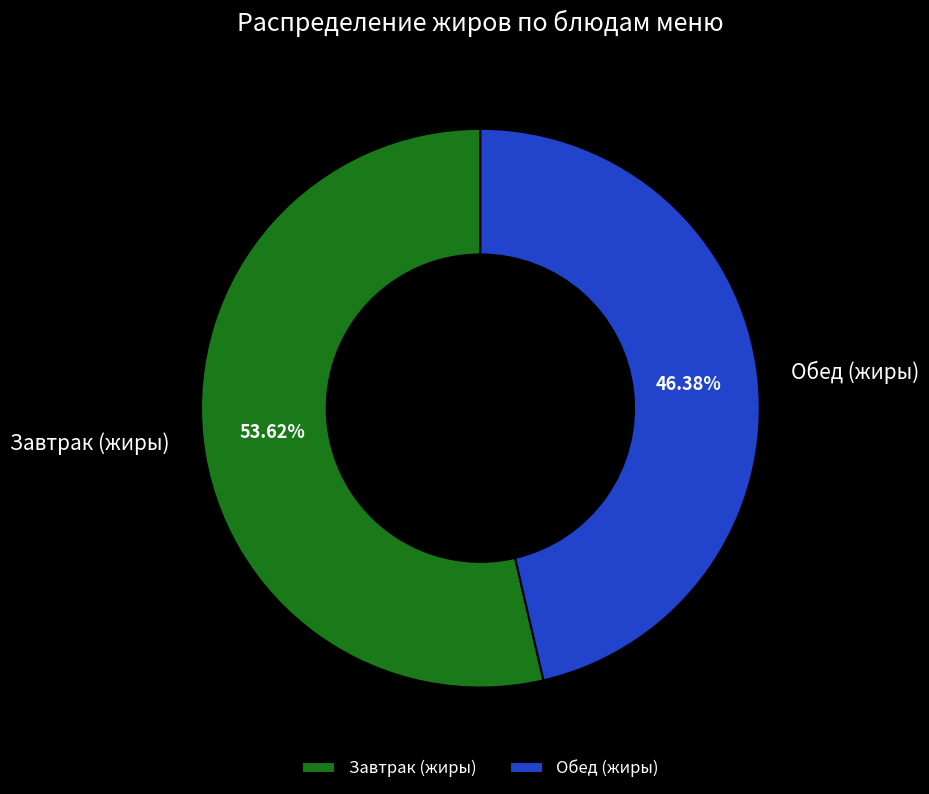

Which slice is the largest?

Завтрак (жиры)